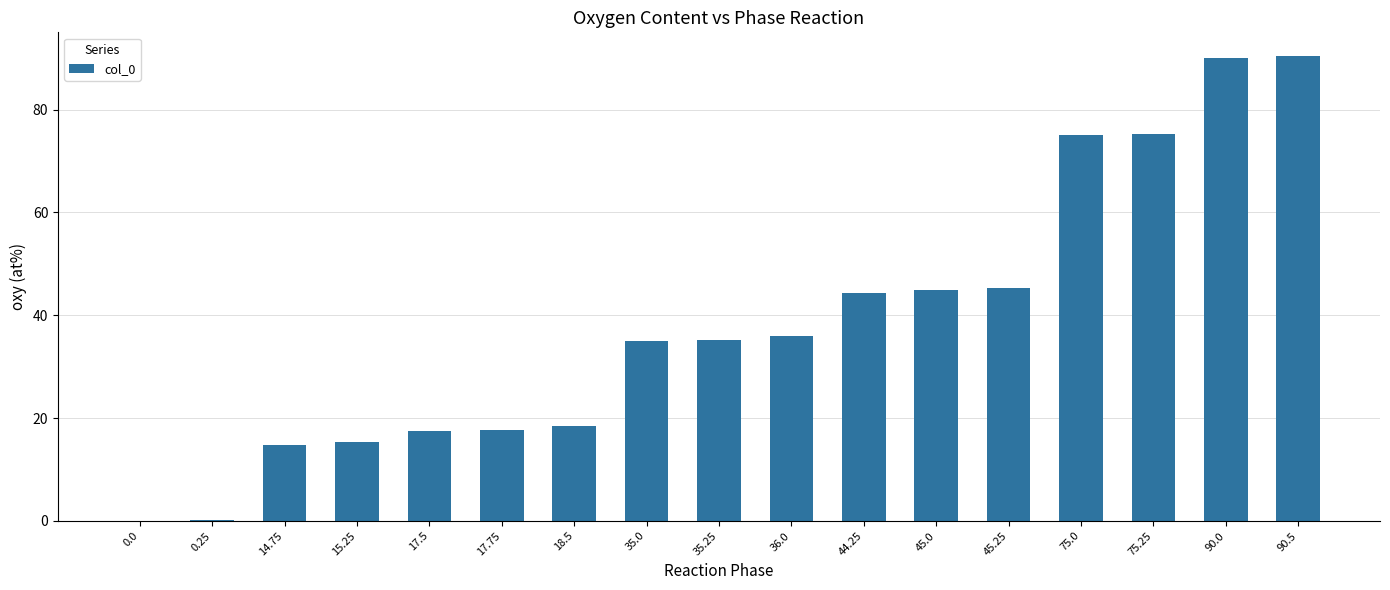

The value at 14.75 is 4.3. True or false?

False